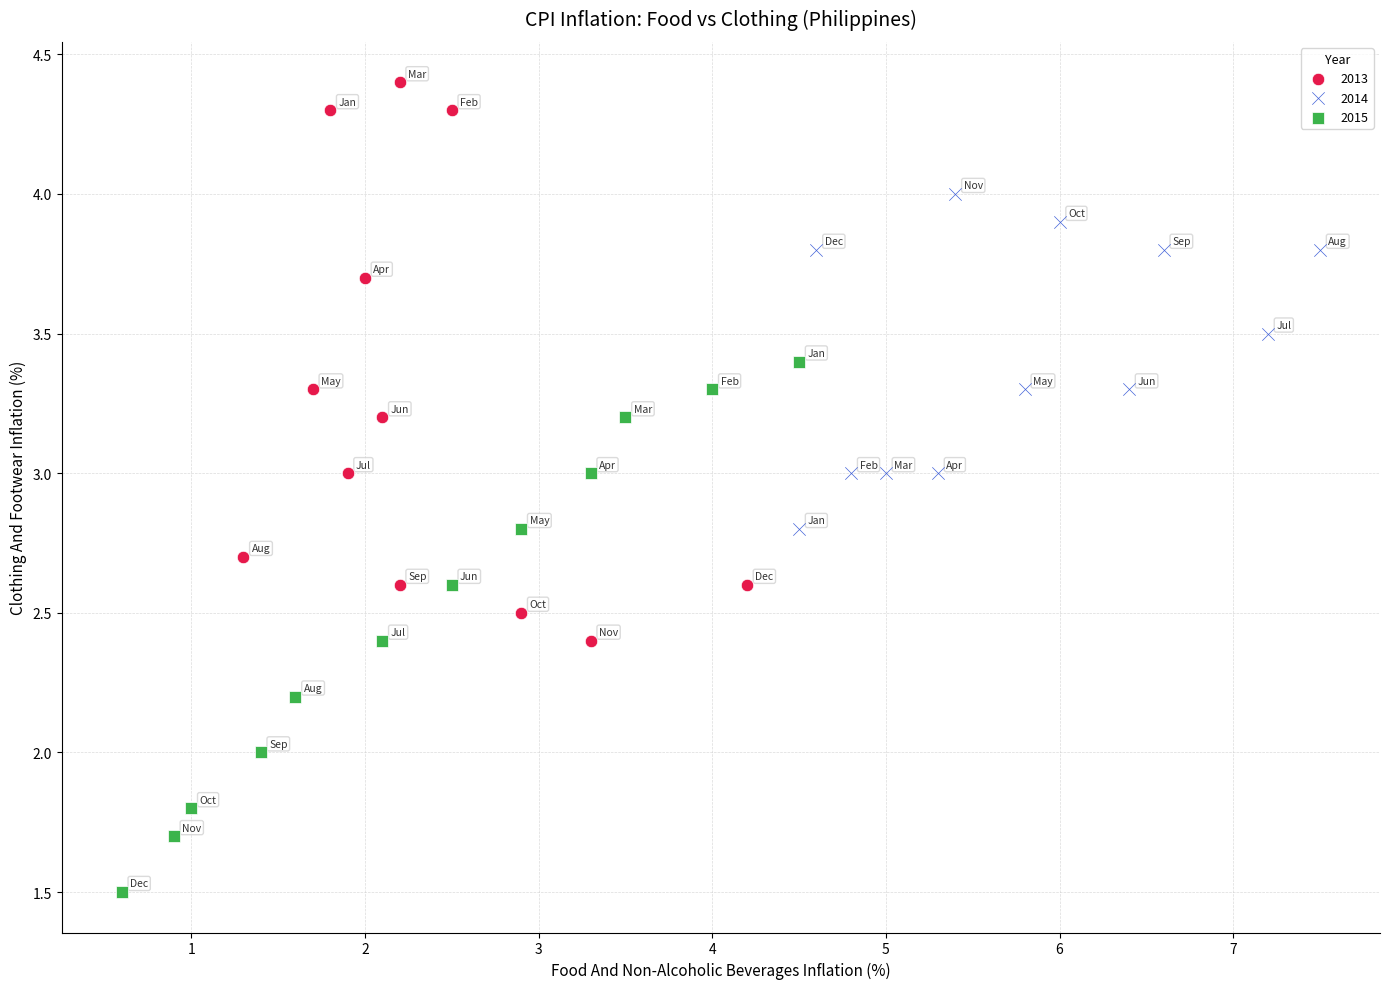

Which series reaches the maximum Y coordinate?

2013